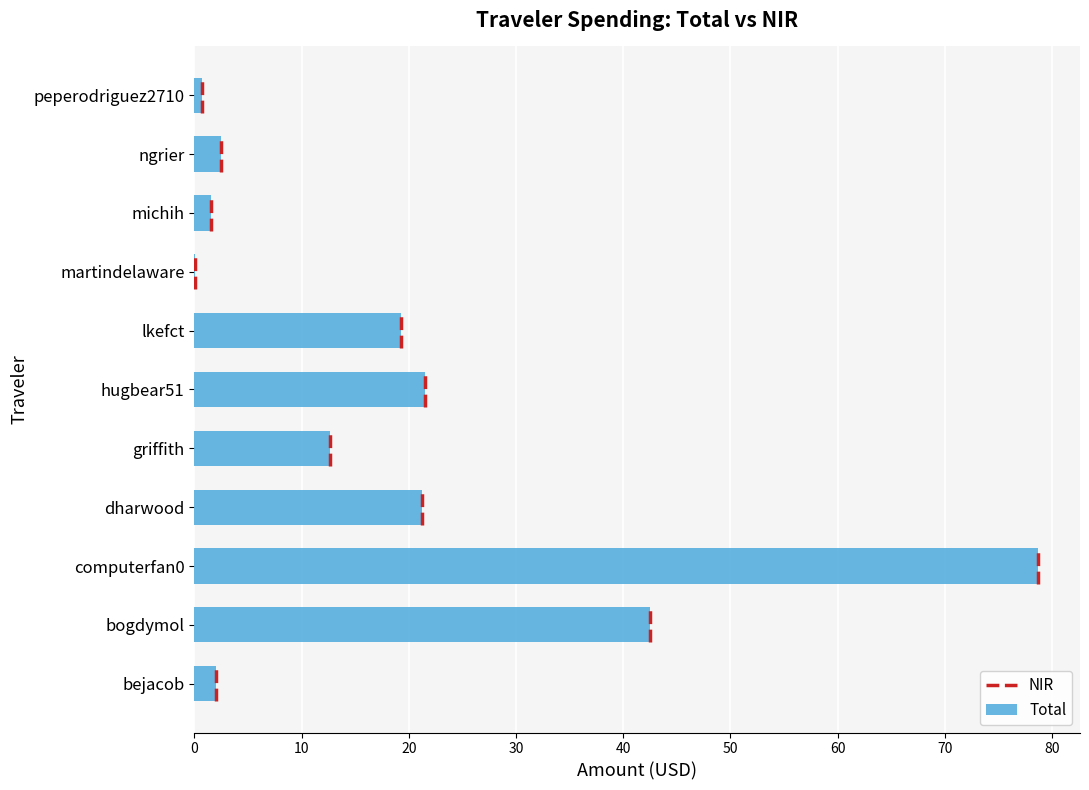

Which has a higher value, hugbear51 or ngrier?

hugbear51